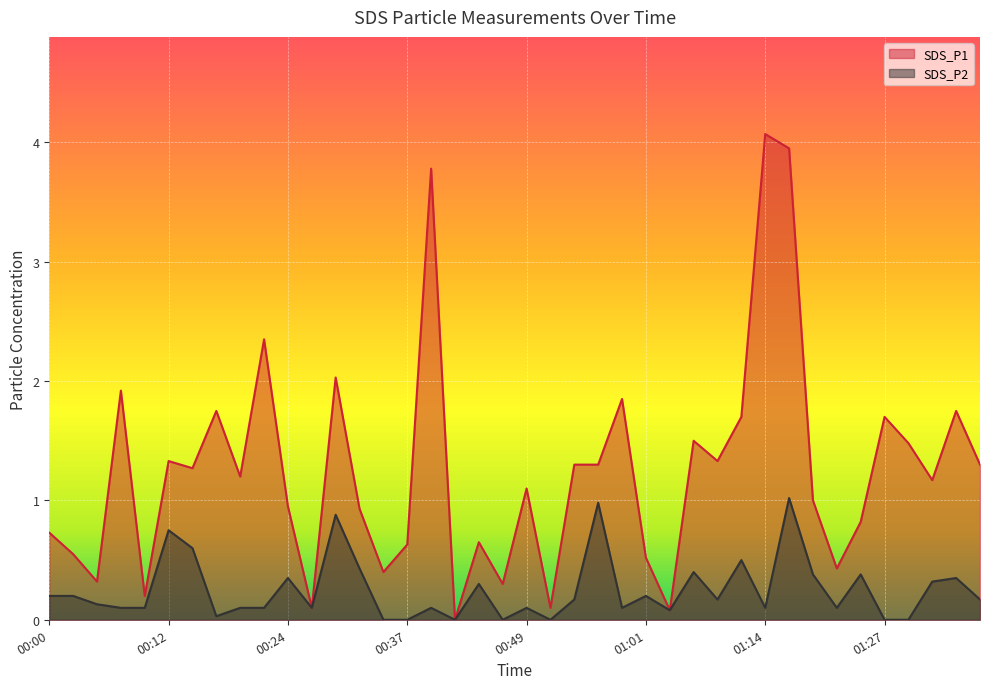

List the labels in order of SDS_P1 value, largest first.

01:14, 01:16, 00:39, 00:22, 00:29, 00:07, 00:59, 00:17, 01:35, 01:11, 01:27, 01:06, 01:30, 00:12, 01:09, 00:54, 00:57, 01:37, 00:15, 00:19, 01:32, 00:49, 01:19, 00:24, 00:32, 01:25, 00:00, 00:44, 00:37, 00:02, 01:01, 01:22, 00:34, 00:05, 00:47, 00:10, 00:27, 00:52, 01:04, 00:42